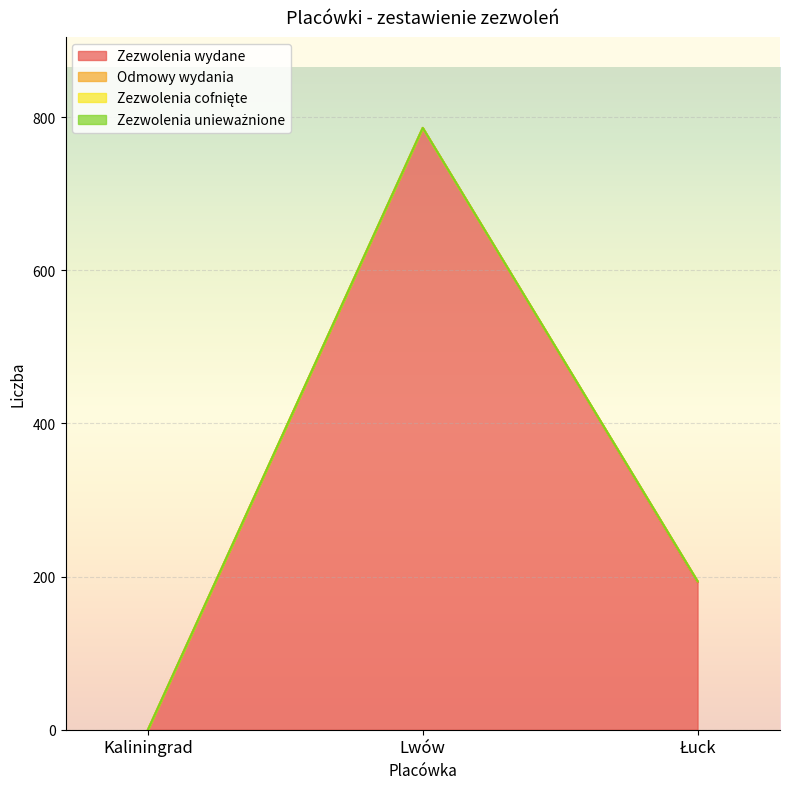

What is the spread (max minus min) of values at Łuck?

193